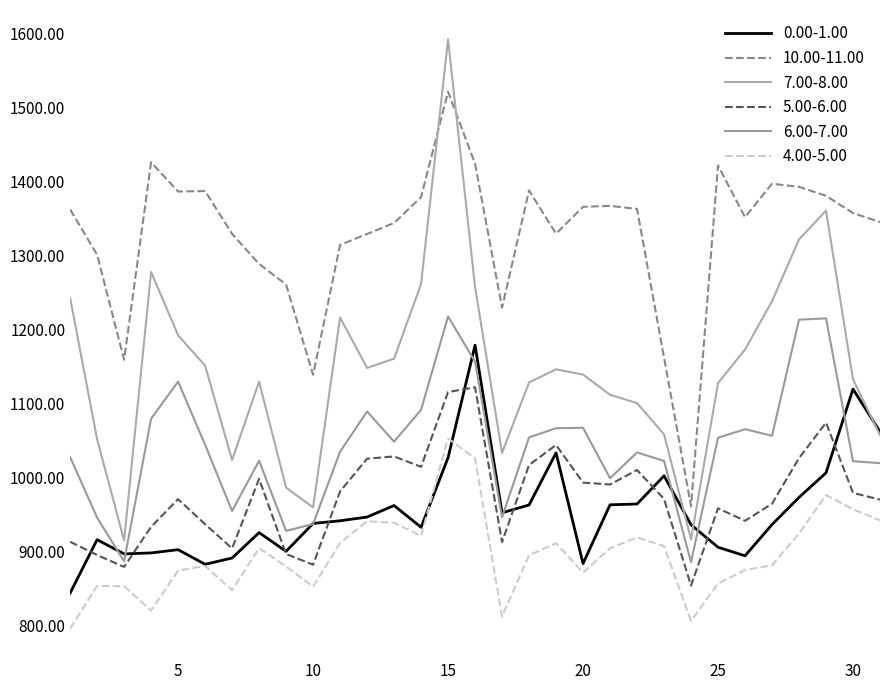

How many interior local peaks does the 0.00-1.00 series have?

8